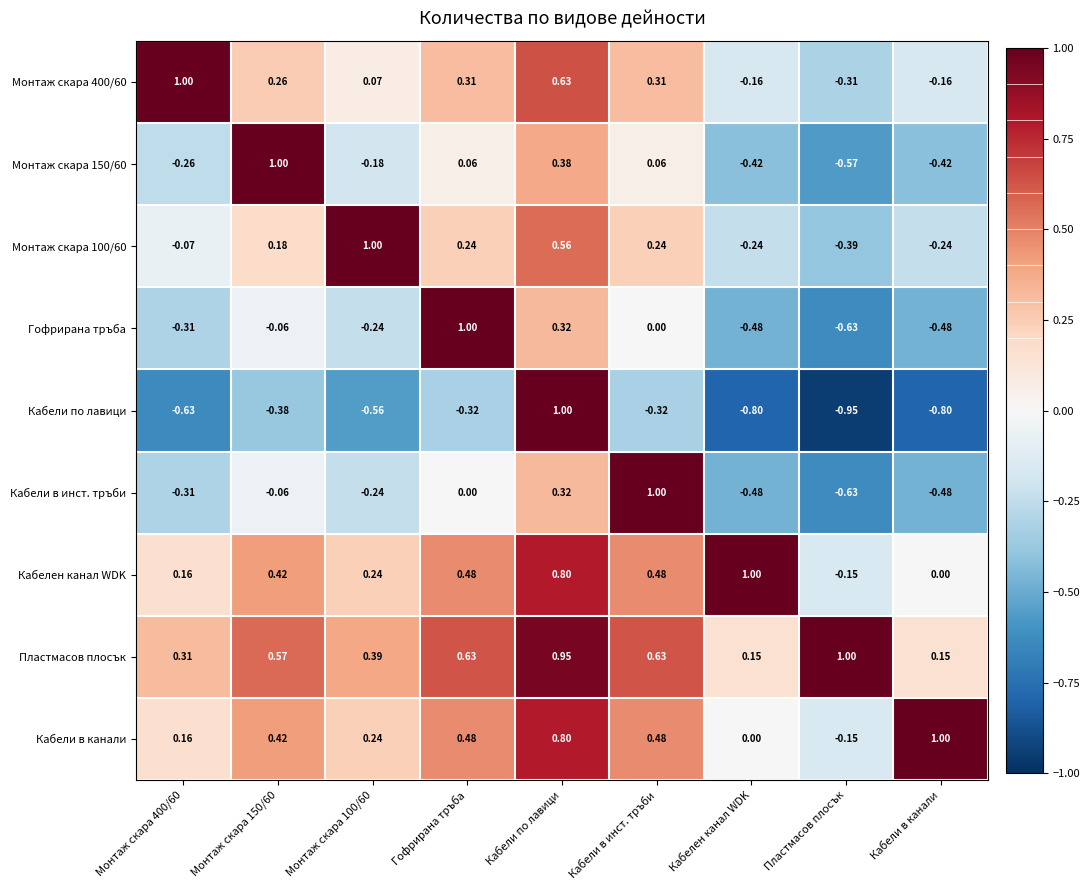

Which series has the largest total across all categories?

Пластмасов плосък